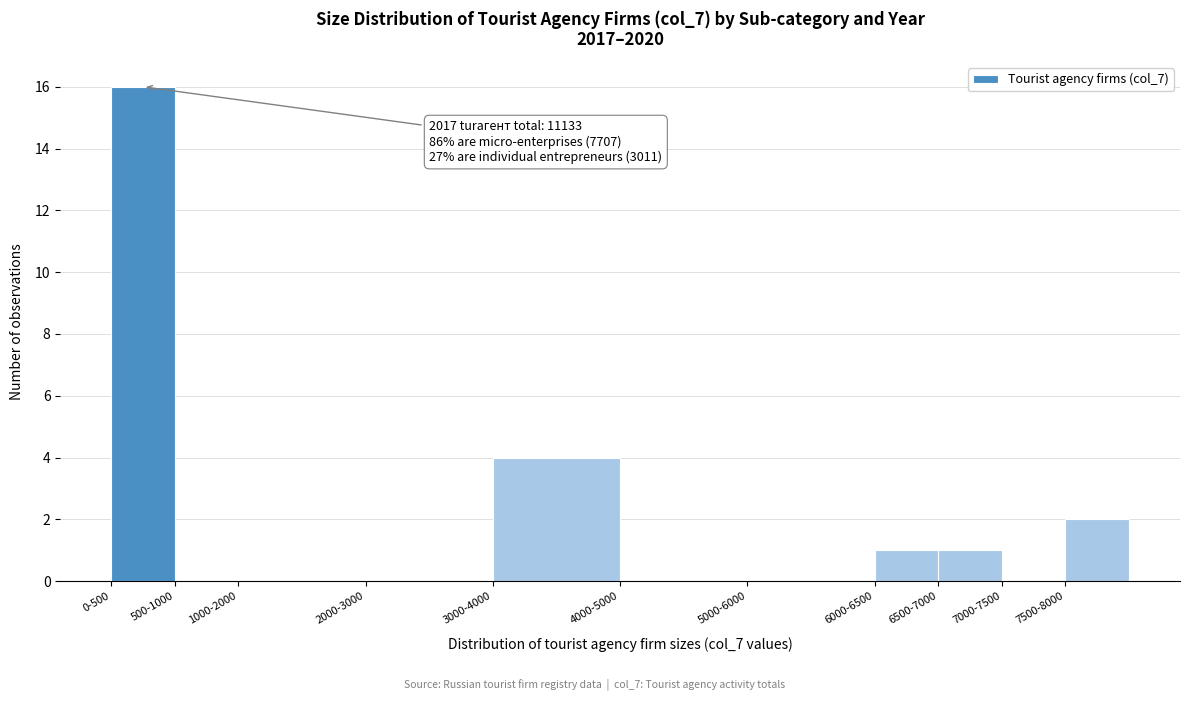

Reading right to left, extract all data points from this chart.

7500-8000=2	7000-7500=0	6500-7000=1	6000-6500=1	5000-6000=0	4000-5000=0	3000-4000=4	2000-3000=0	1000-2000=0	500-1000=0	0-500=16